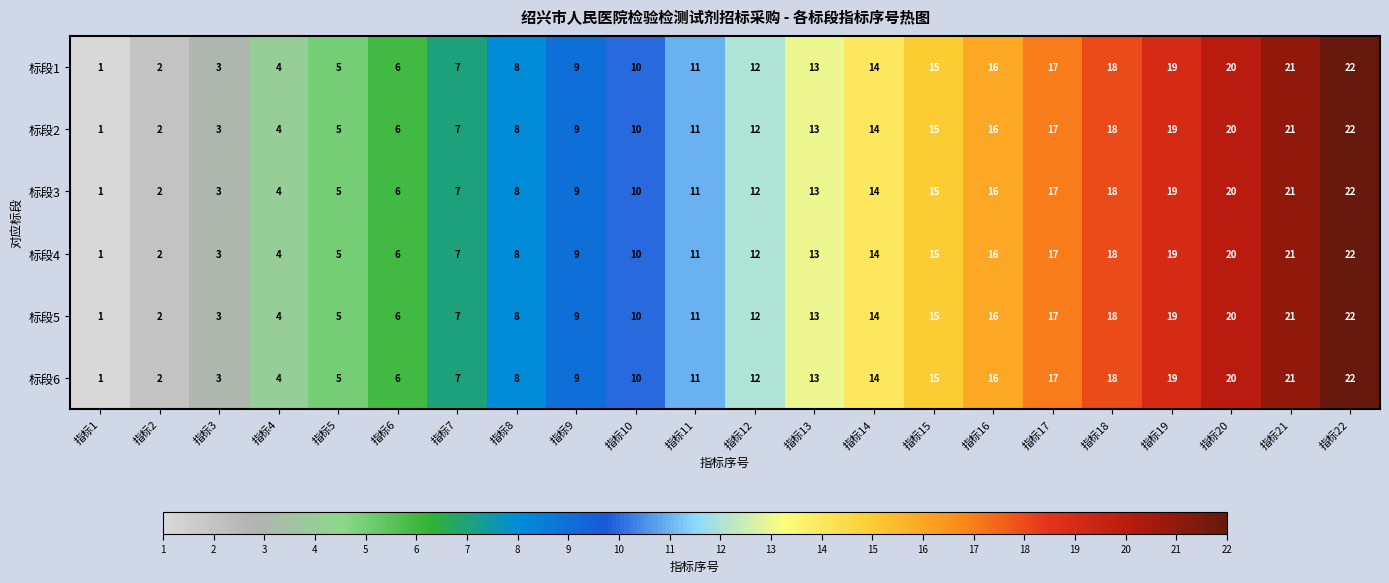

What is the difference between the 标段2 values at 指标6 and 指标14?

8